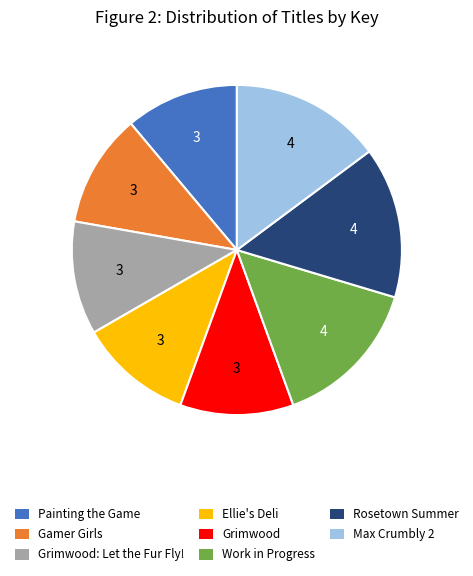

Does Painting the Game account for over 50% of the chart?

No